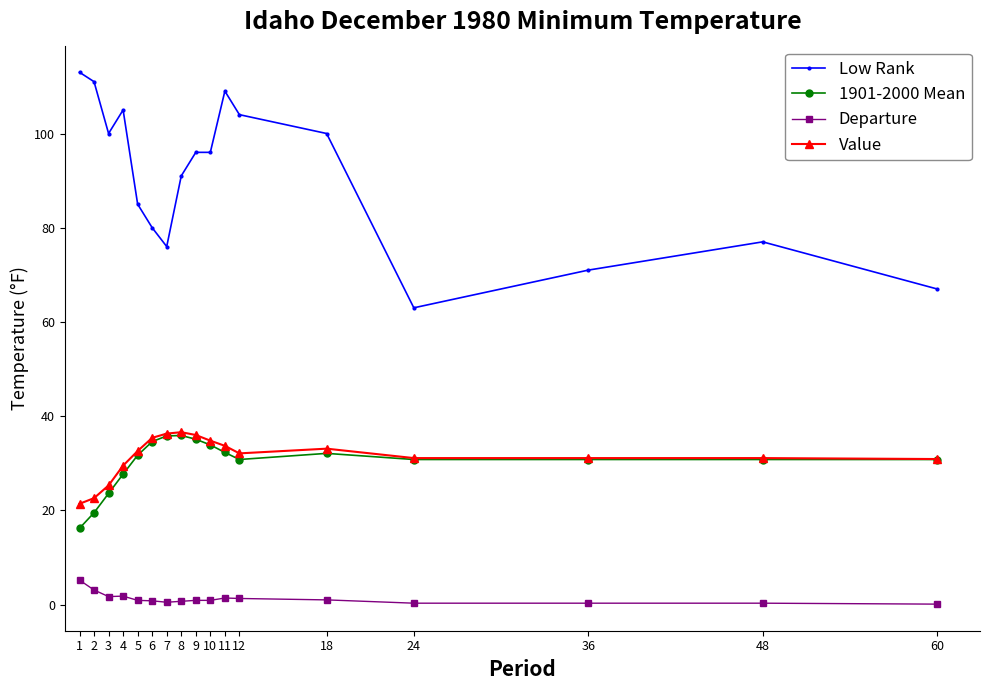

At how many categories does at least one series exceed 35?

17